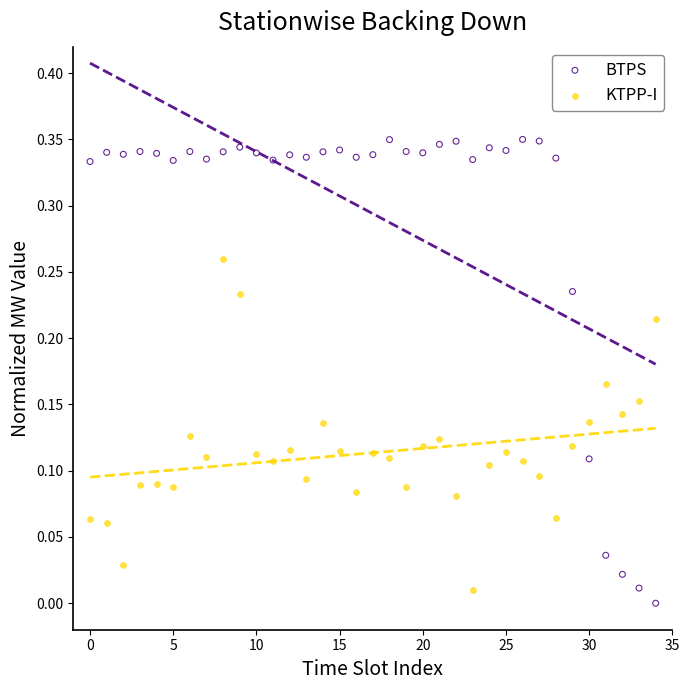

Which series contains the highest Y value?

BTPS